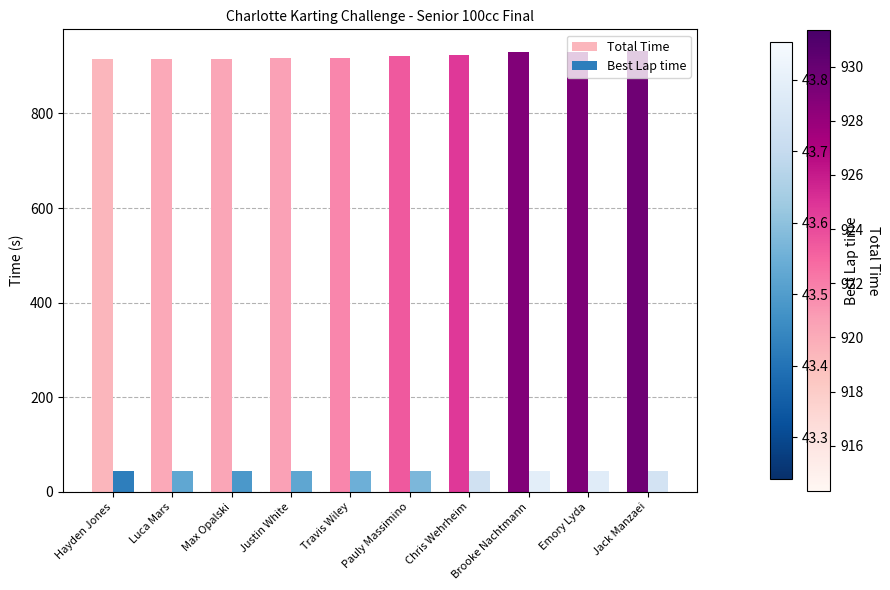

What is the lowest value of the Total Time series?

914.3